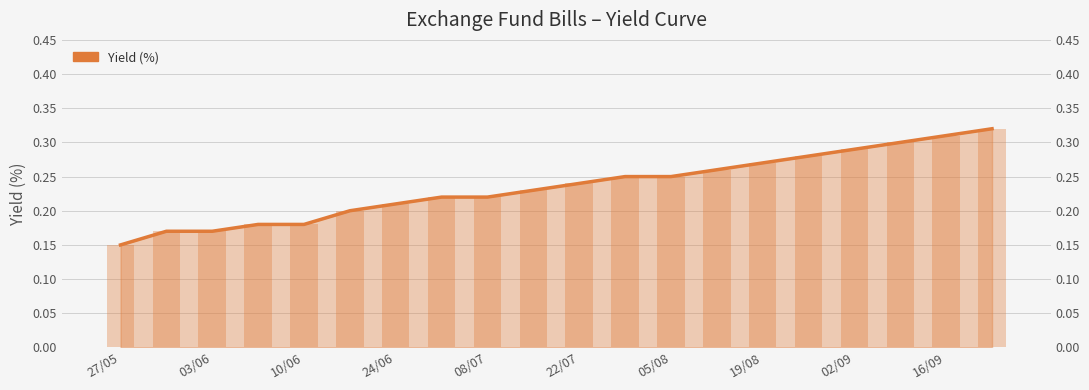

The chart shows a value of 0.2 at 22/07. True or false?

True